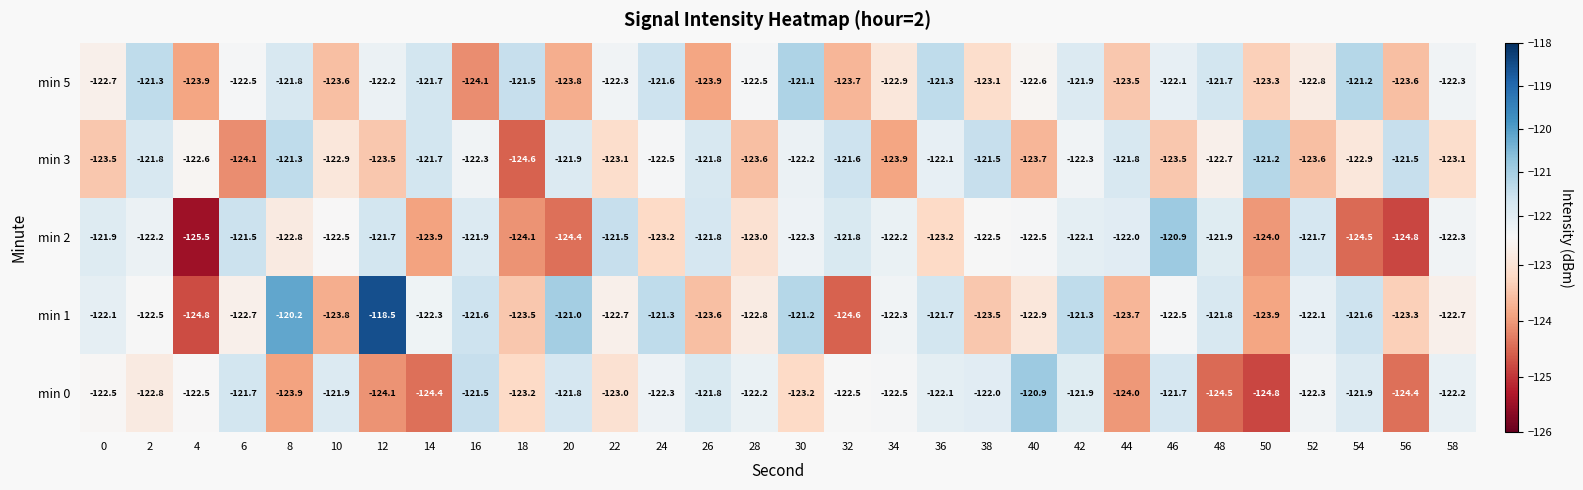

What is the spread (max minus min) of values at 20?

3.4